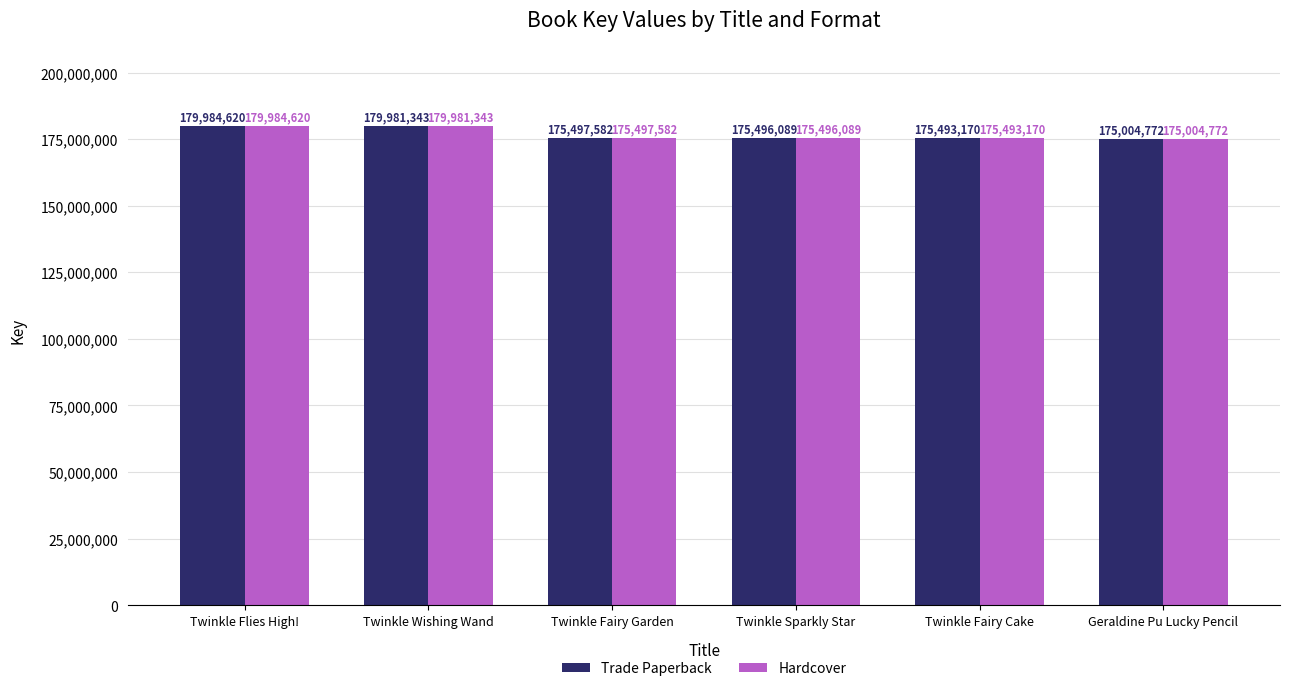

How many bars are there in total?

12